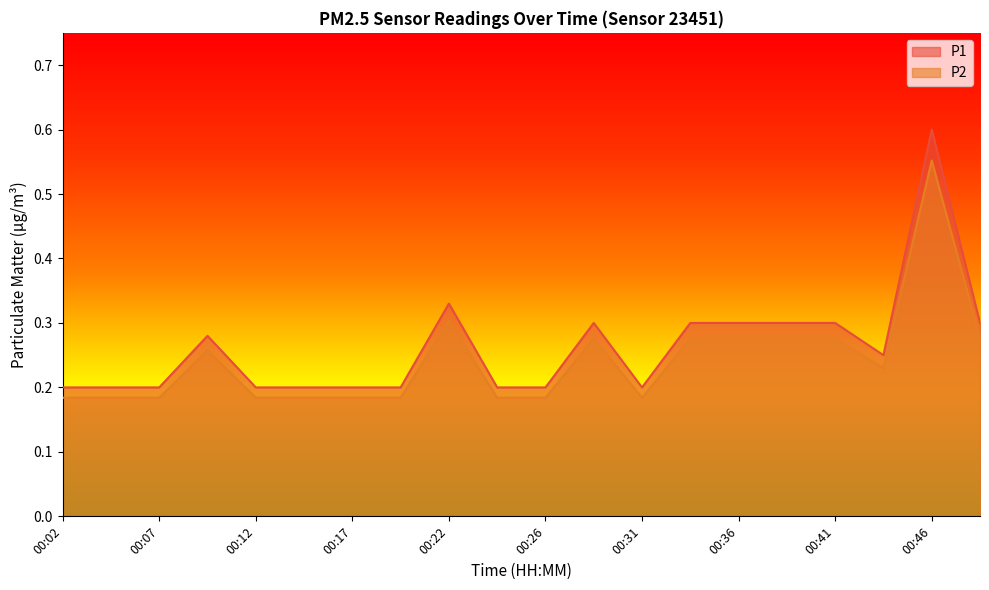

Which series has the widest spread of values?

P1